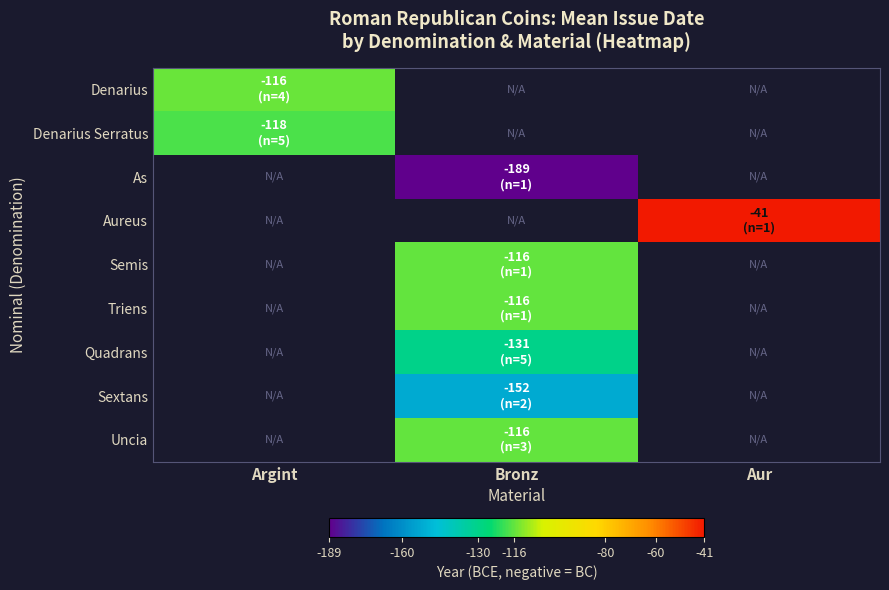

The Denarius Serratus series shows -118.0 at Argint. True or false?

True